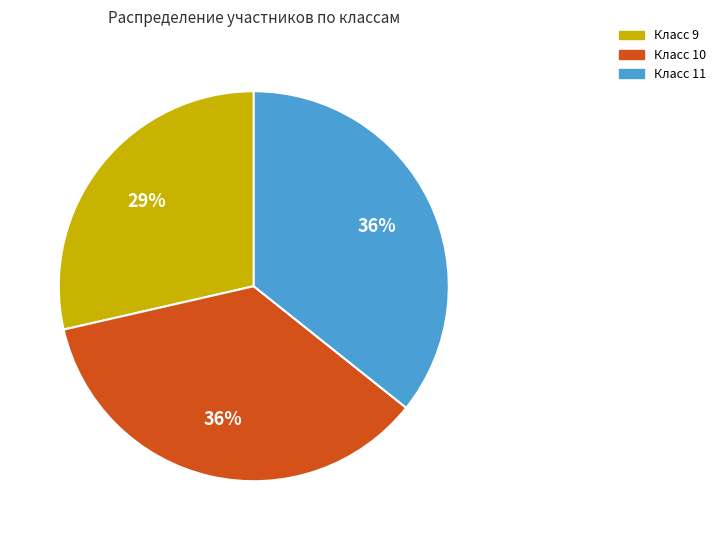

How many slices are in this pie chart?

3